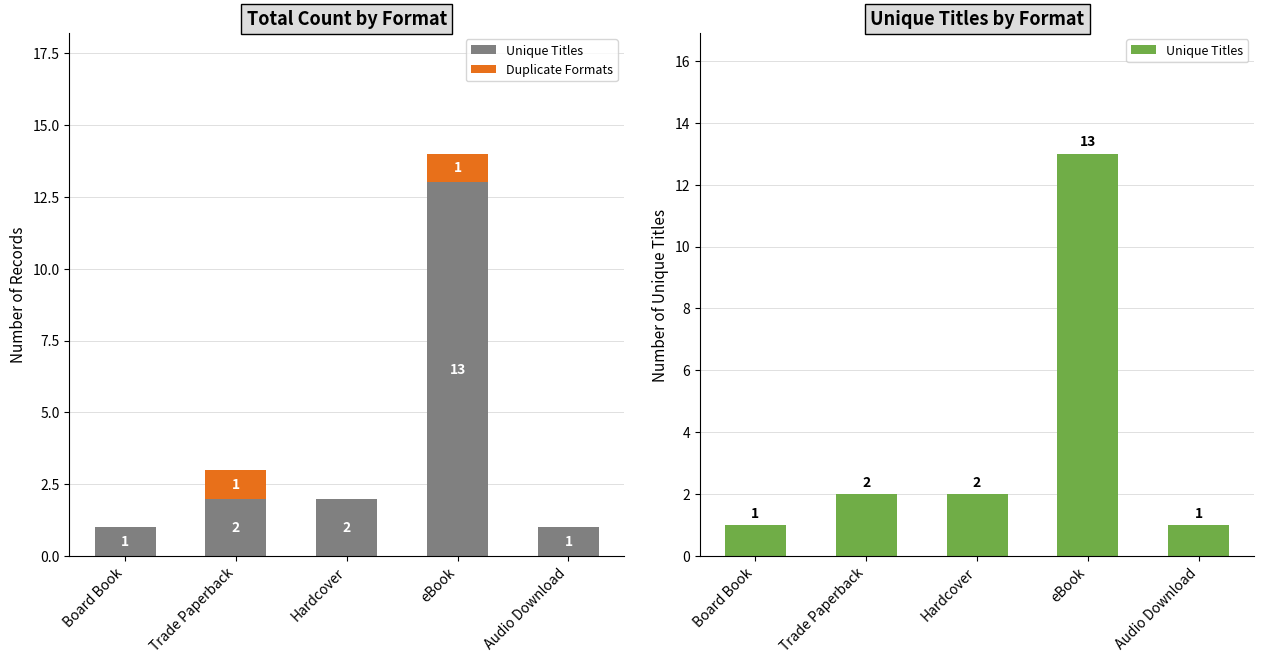

At which category does the chart reach its minimum across all series?

Board Book